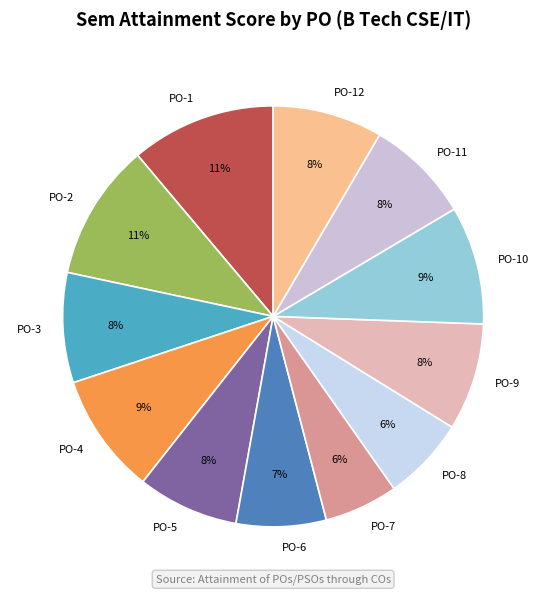

Is there a majority slice in this chart?

No